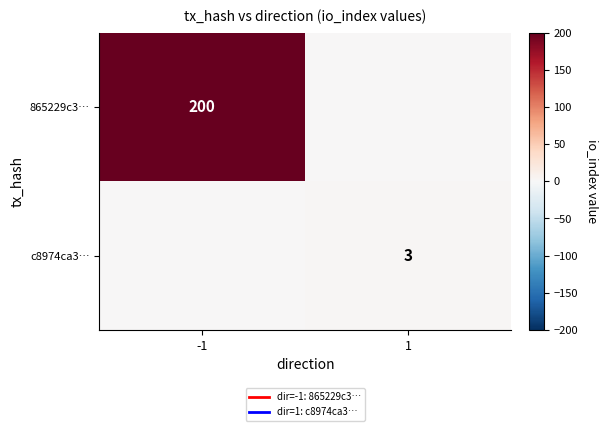

At 1, list the series in order from smallest to largest.

865229c3…, c8974ca3…